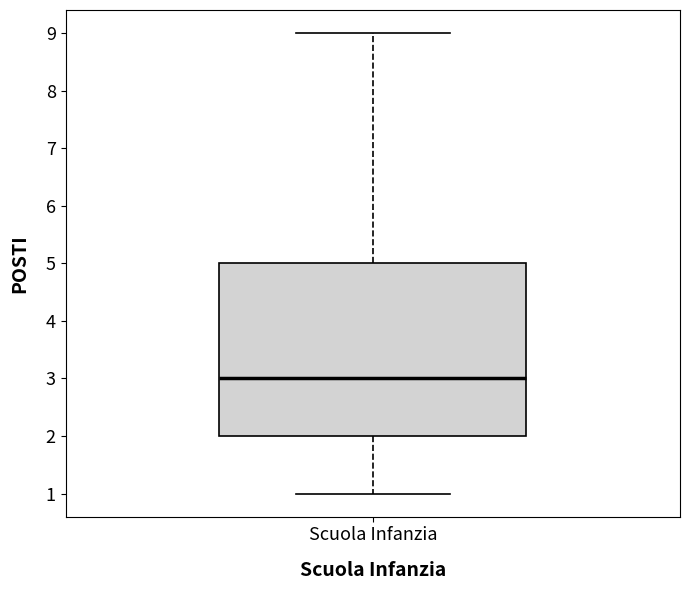

Transcribe this box plot: give where the median line is, the range the box spans, and where the two whiskers end, as read against the y-axis. The values are not printed on the chart, so give them approximately, as read against the axis.

median 3, box 2 to 5, whiskers 1 to 9